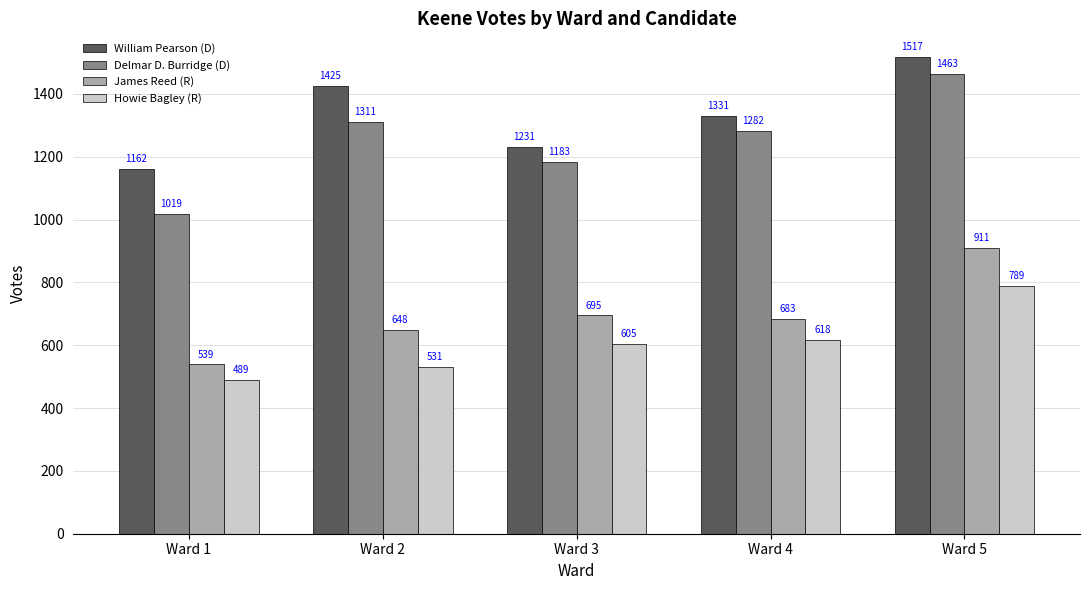

Reading right to left, what are all the values shown in this chart?

William Pearson (D): Ward 5=1517	Ward 4=1331	Ward 3=1231	Ward 2=1425	Ward 1=1162
Delmar D. Burridge (D): Ward 5=1463	Ward 4=1282	Ward 3=1183	Ward 2=1311	Ward 1=1019
James Reed (R): Ward 5=911	Ward 4=683	Ward 3=695	Ward 2=648	Ward 1=539
Howie Bagley (R): Ward 5=789	Ward 4=618	Ward 3=605	Ward 2=531	Ward 1=489